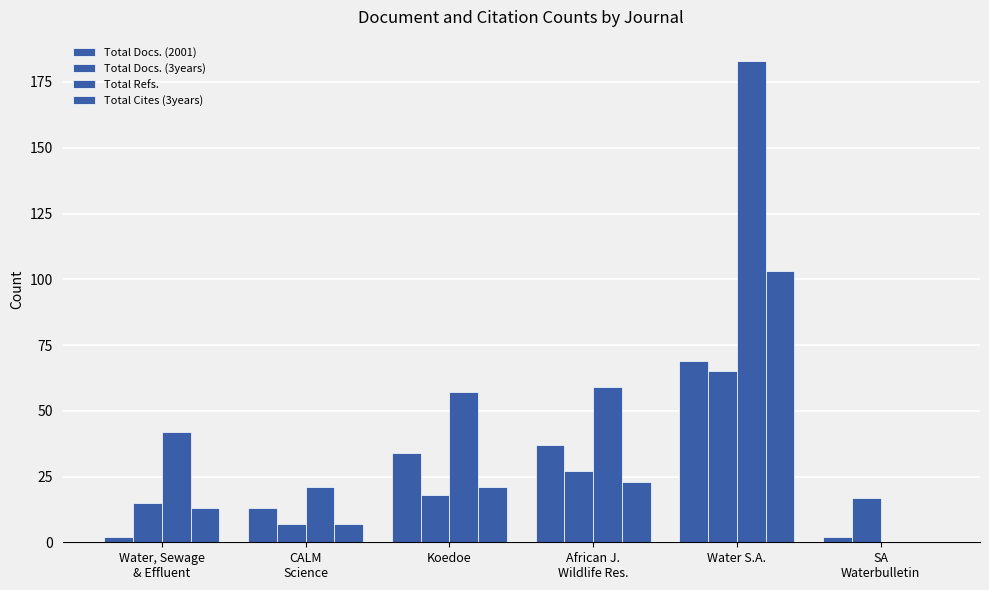

What is the difference between the second highest and minimum values in the Total Docs. (3years) series?

20